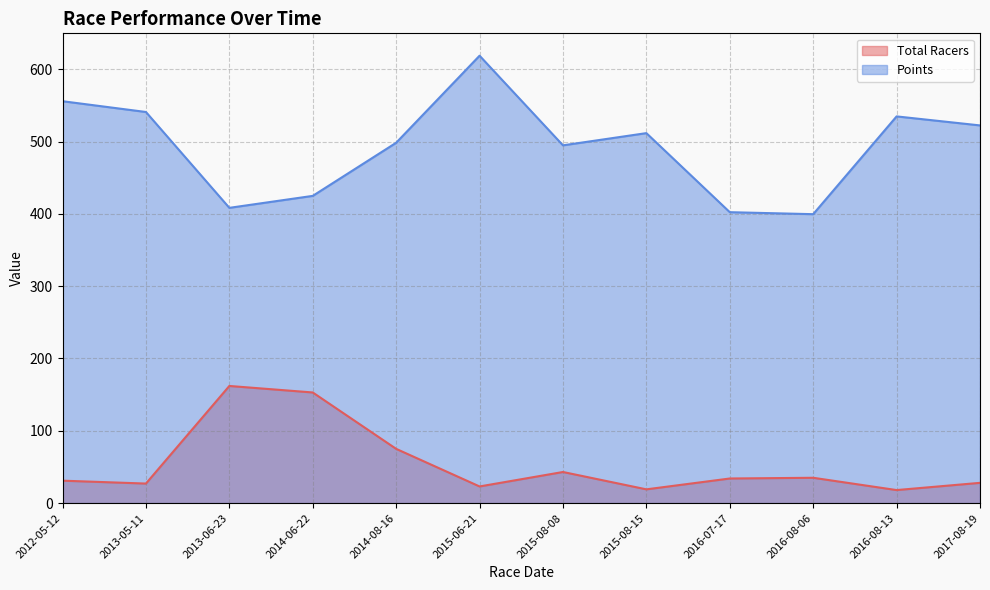

True or false: Points and Total Racers intersect in this chart.

False